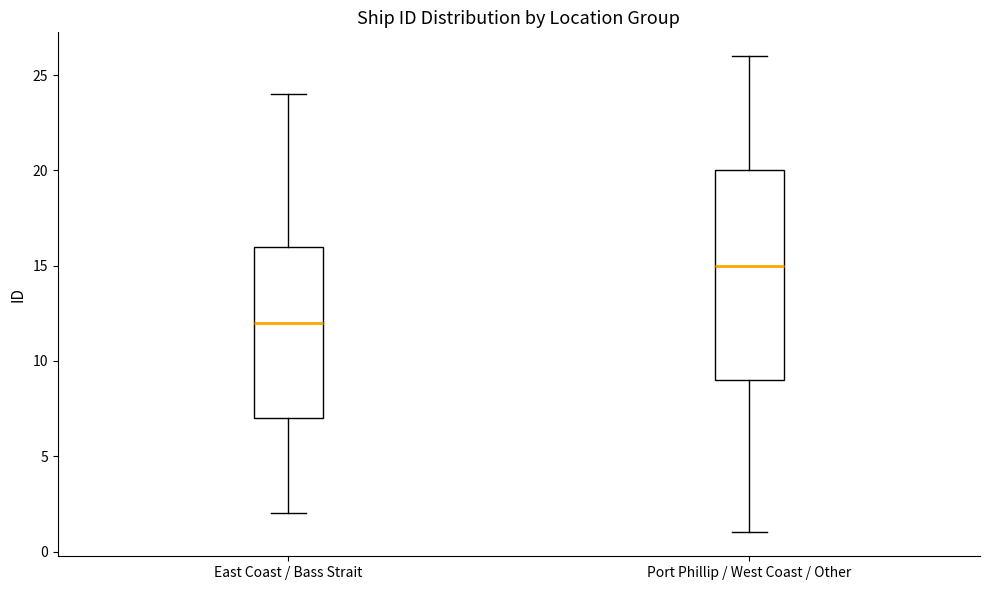

Reading left to right, transcribe this box plot: for each box, give where its median line is, the range the box spans, and where its two whiskers end, as read against the y-axis. The values are not printed on the chart, so give them approximately, as read against the axis.

East Coast / Bass Strait: median 12, box 7 to 16, whiskers 2 to 24
Port Phillip / West Coast / Other: median 15, box 9 to 20, whiskers 1 to 26